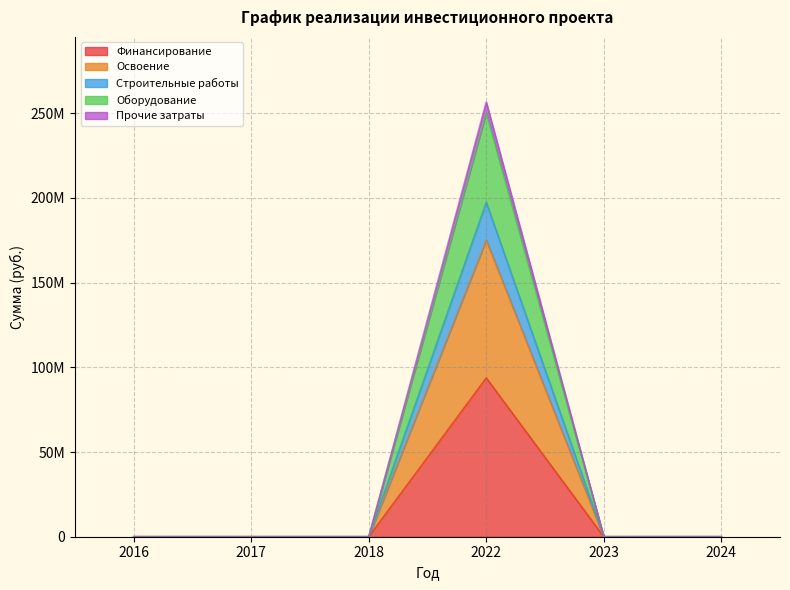

The Освоение series shows 45332666 at 2022. True or false?

False